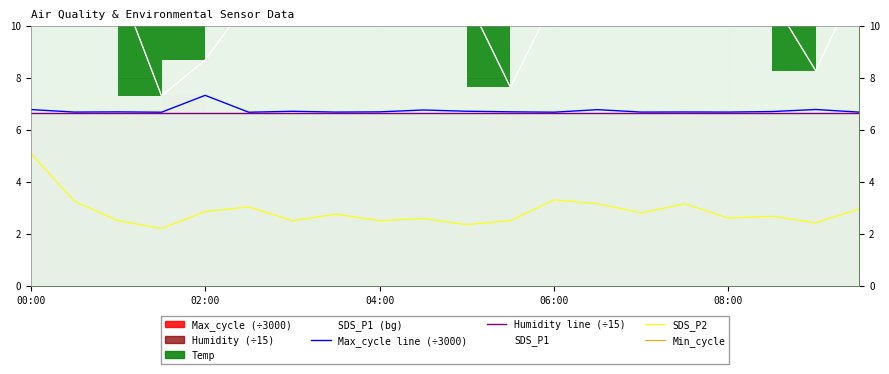

True or false: SDS_P1 has more than 2 interior local peaks.

True